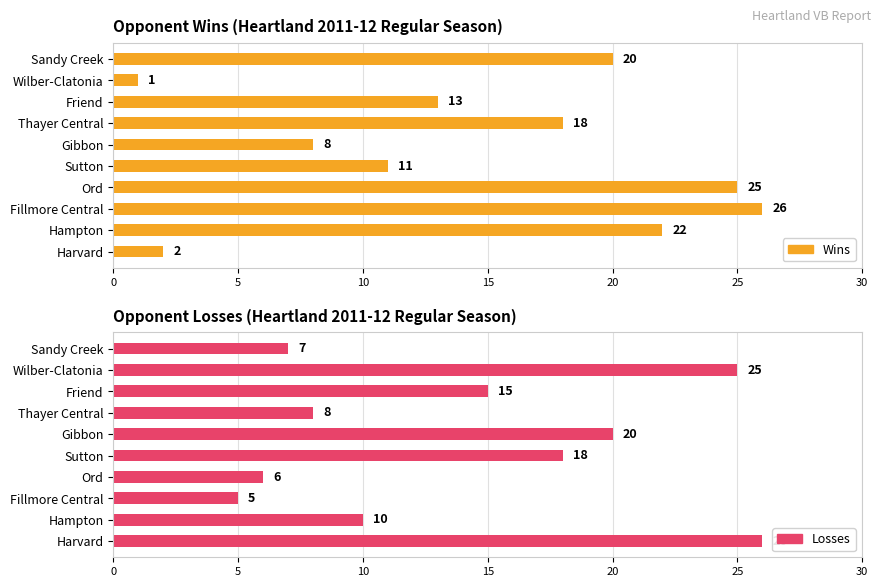

How many data points in Losses are less than 15?

5